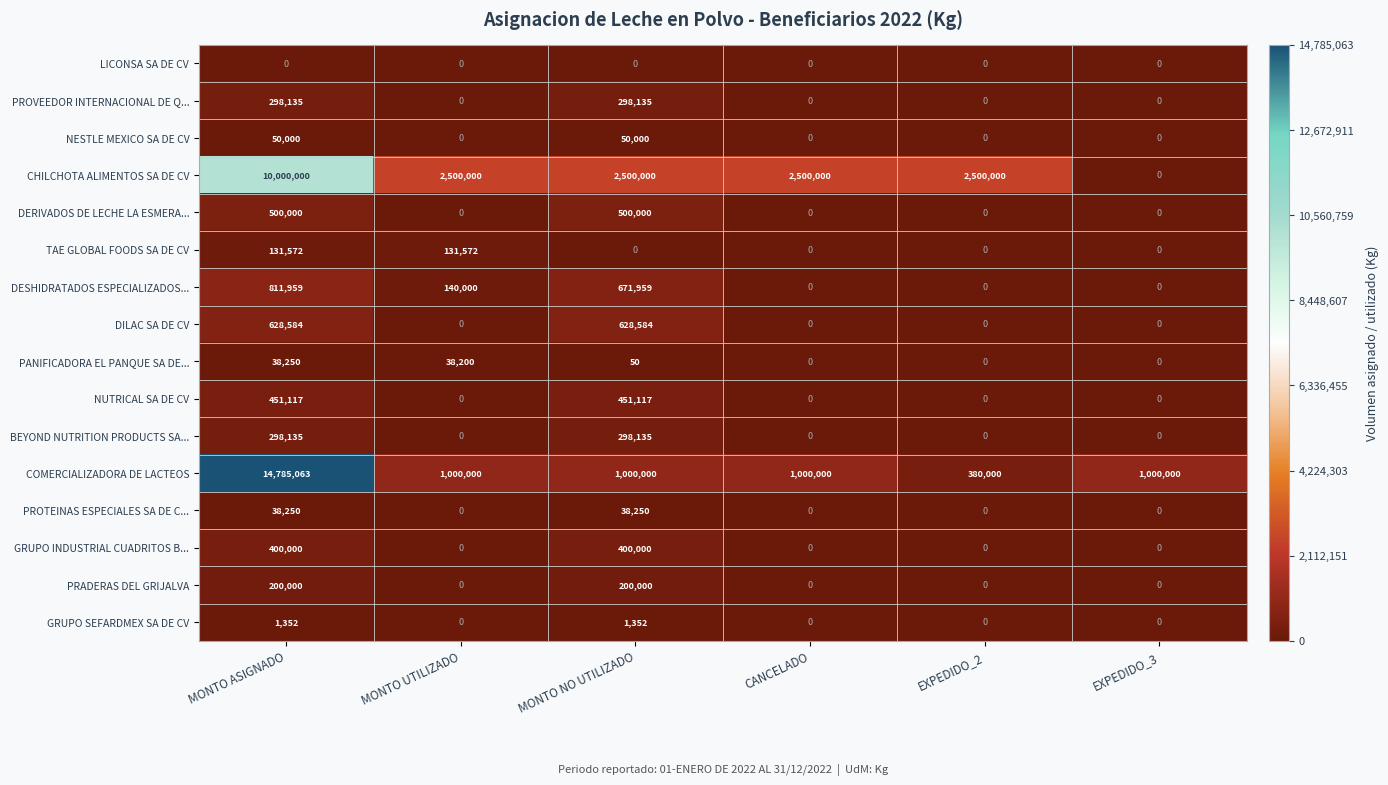

Count the DILAC SA DE CV values in the range 0 to 628584.

6